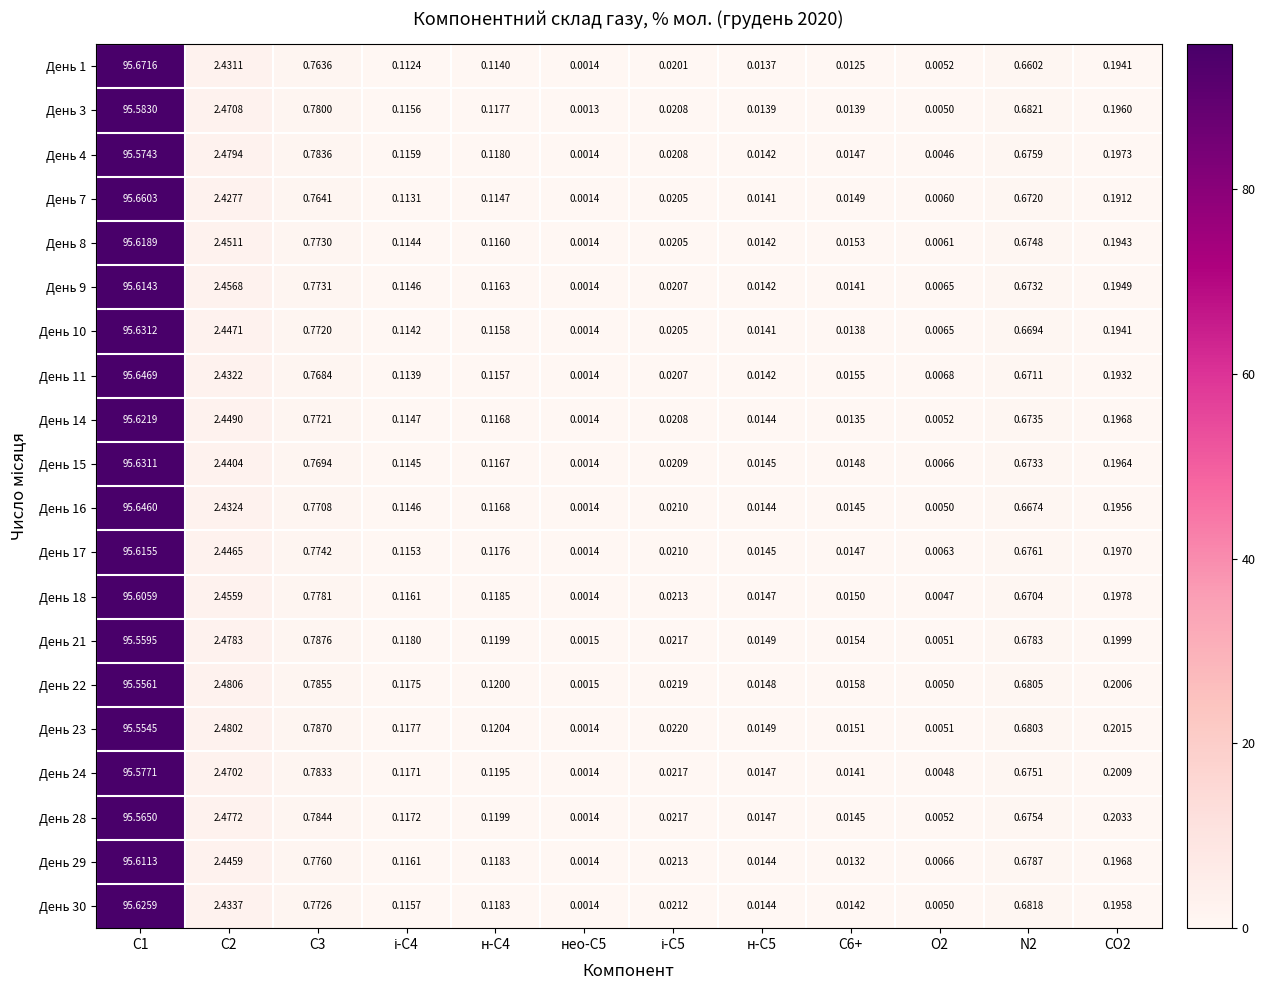

Is the value of День 15 at н-С5 greater than the value of День 24 at О2?

Yes